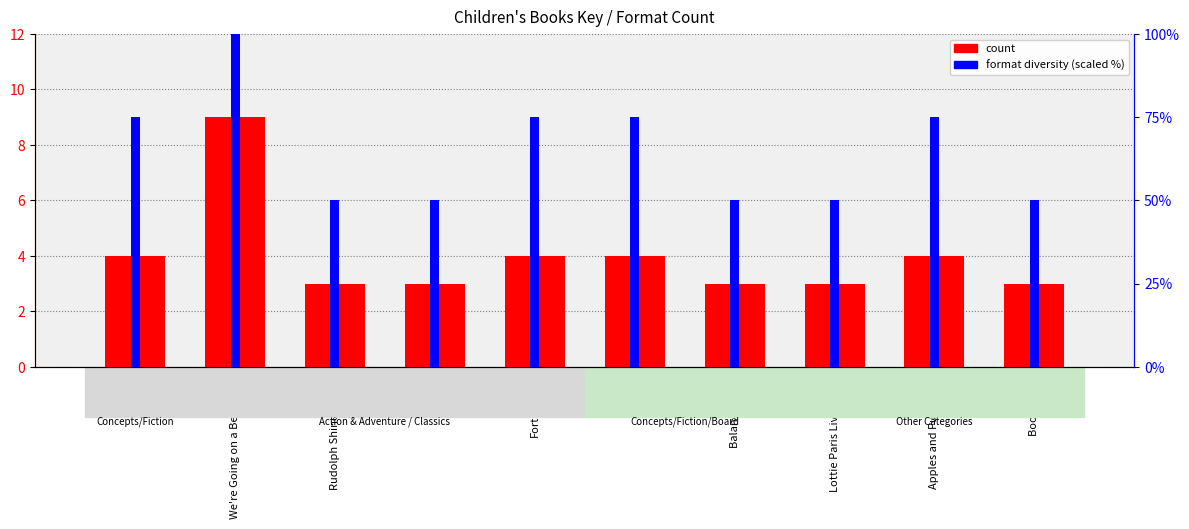

Which series has the largest total across all categories?

count